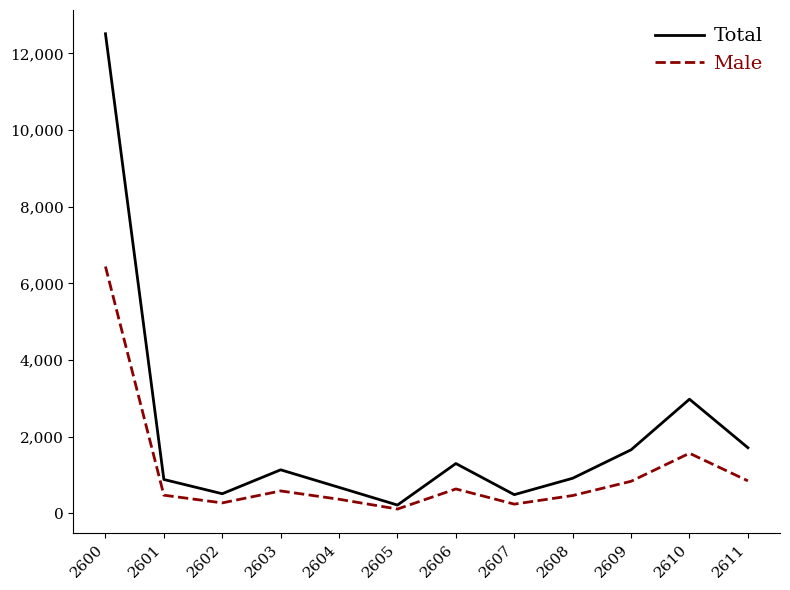

At which category does the chart reach its peak across all series?

2600